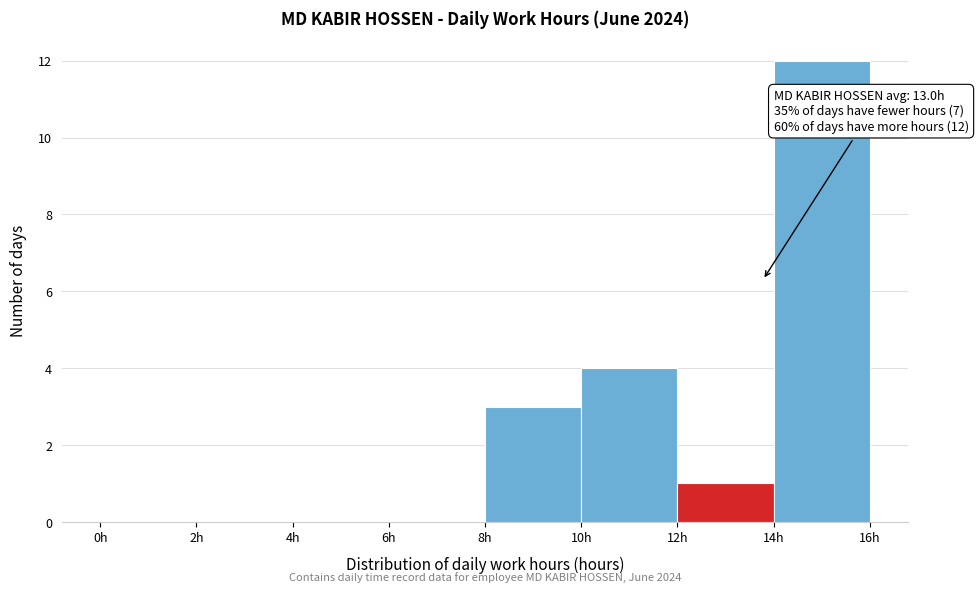

Which range on the x-axis has the tallest bar?

14 to 16